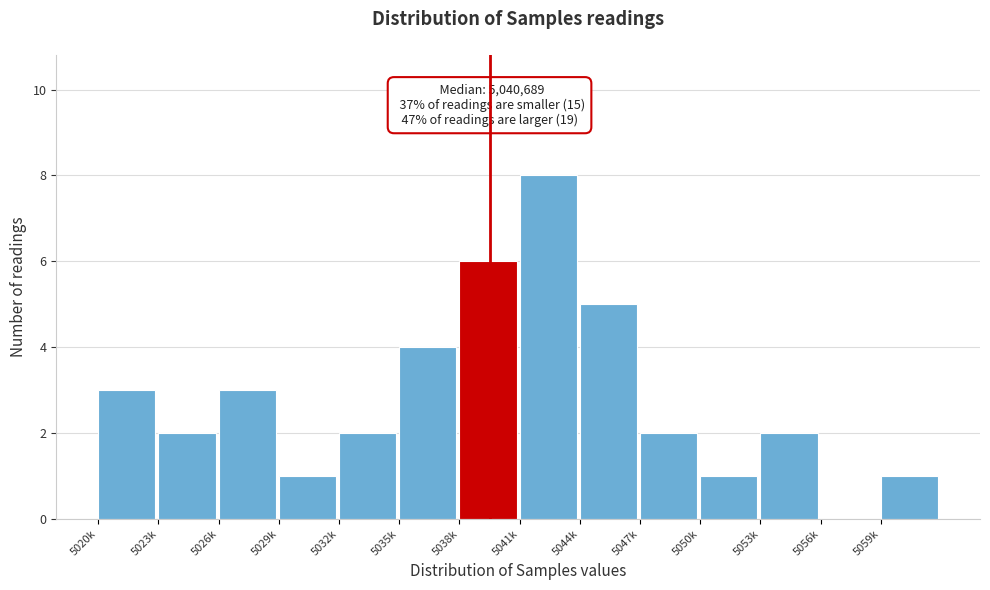

Reading left to right, extract all data points from this chart.

5020k=3	5023k=2	5026k=3	5029k=1	5032k=2	5035k=4	5038k=6	5041k=8	5044k=5	5047k=2	5050k=1	5053k=2	5056k=0	5059k=1